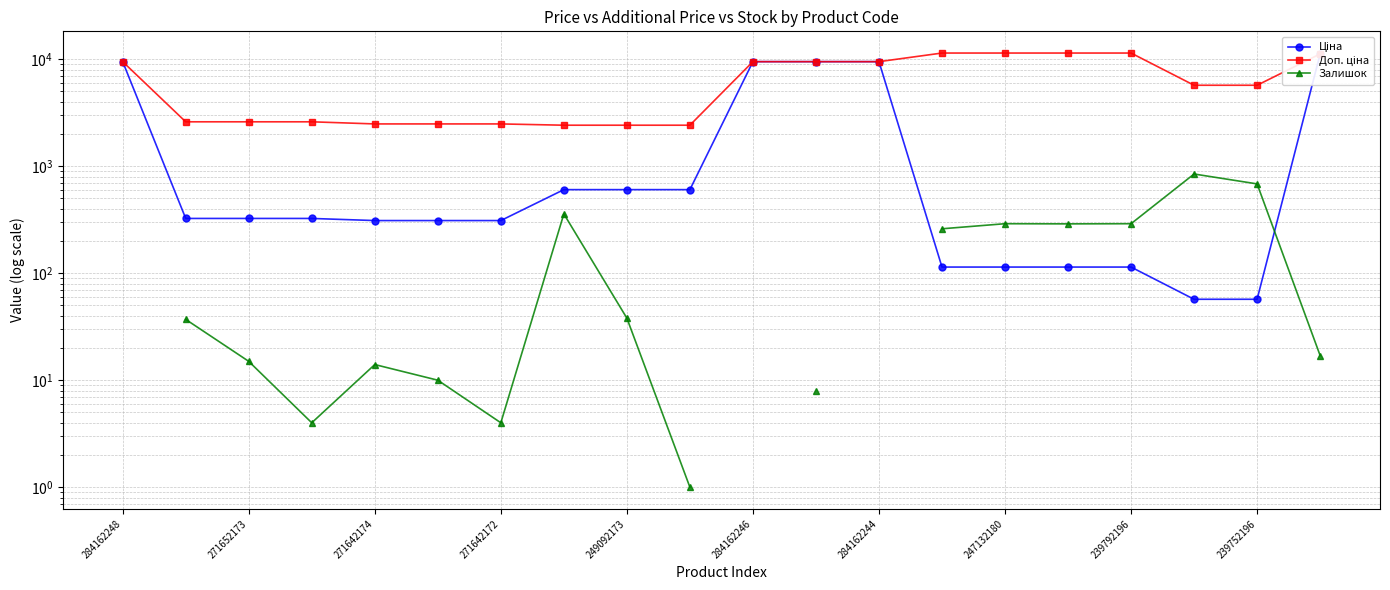

How many lines are shown in the chart?

3